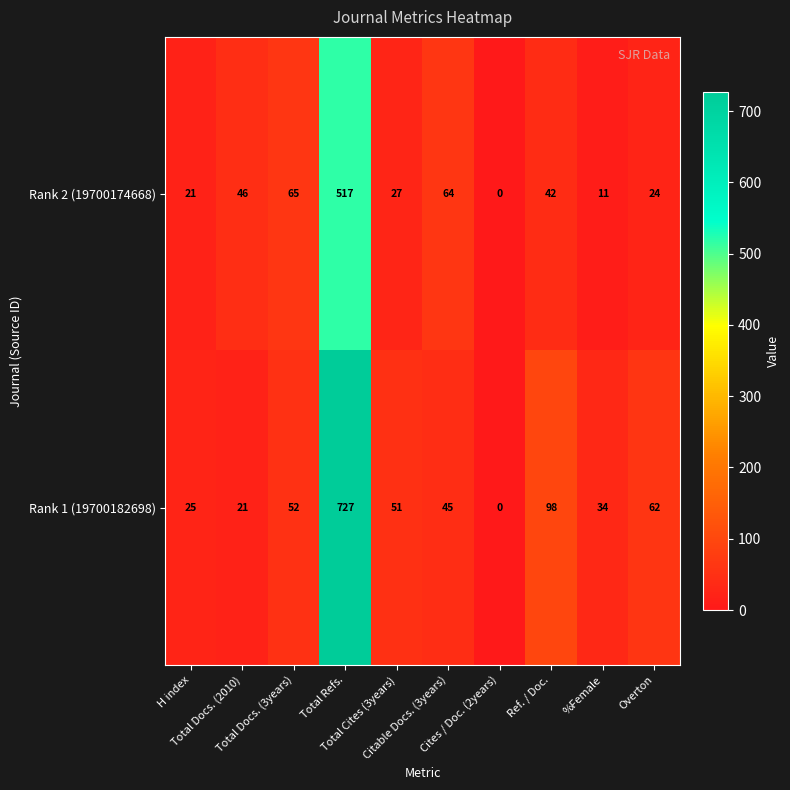

What is the average value of the Rank 1 (19700182698) series?

112